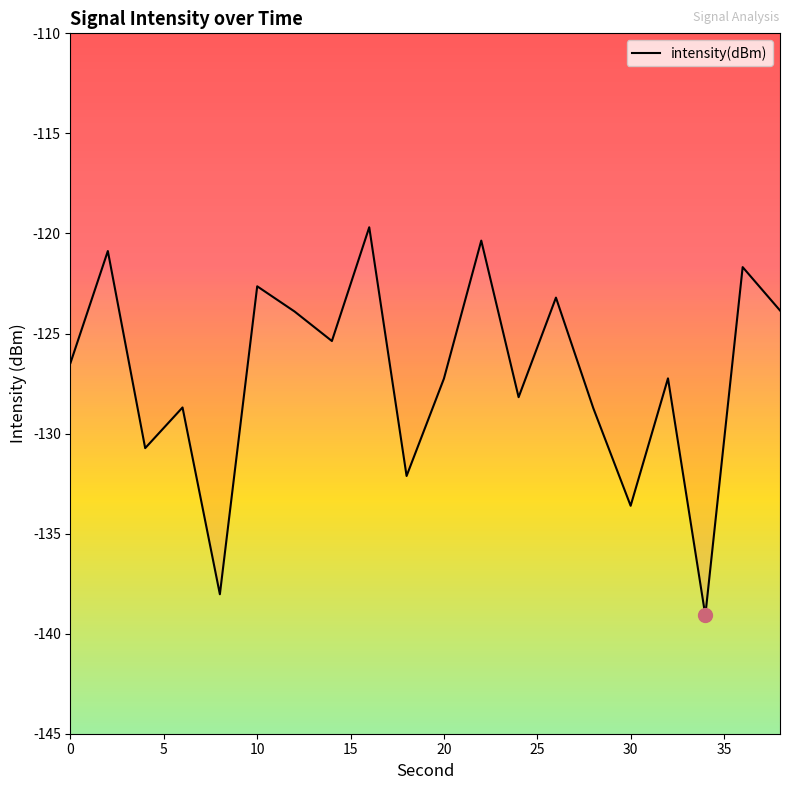

What is the smallest value displayed?

-139.1